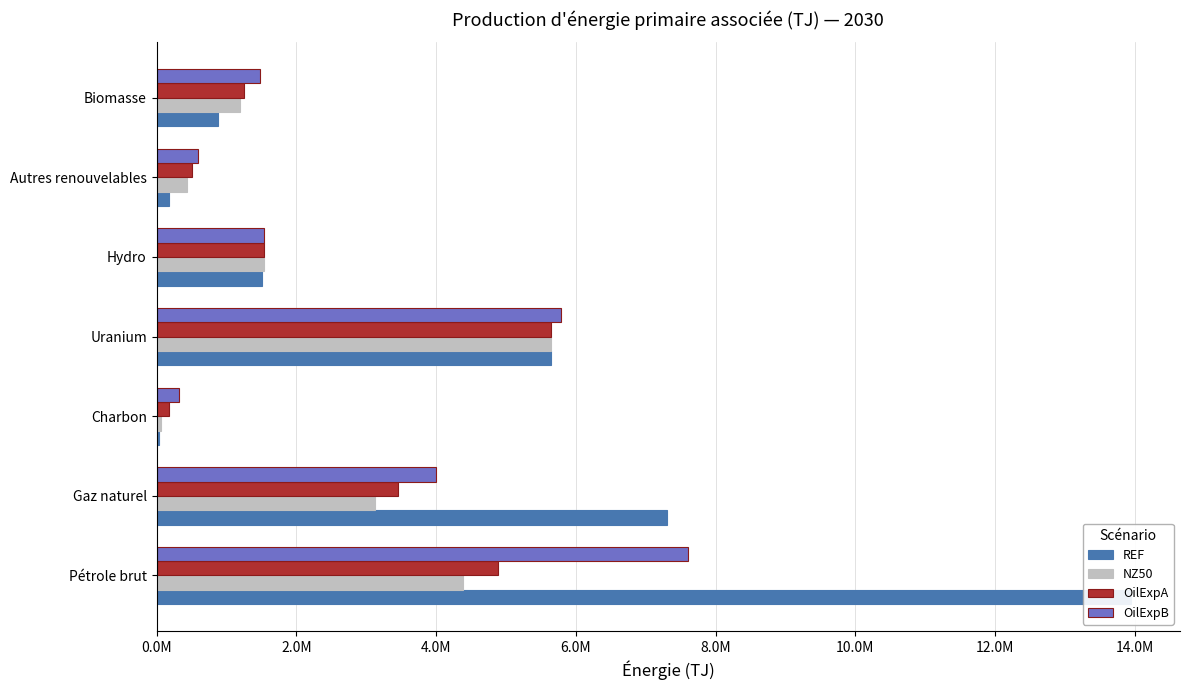

True or false: REF has a value of 5977115.8 at Pétrole brut.

False